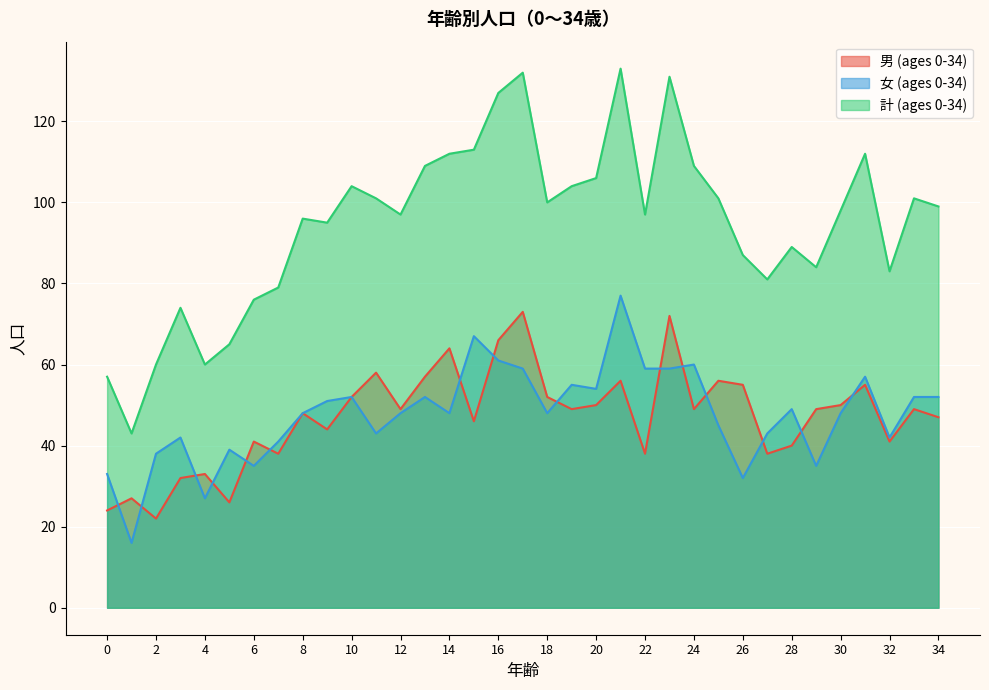

List the series in order of their peak value, lowest first.

男 (ages 0-34), 女 (ages 0-34), 計 (ages 0-34)